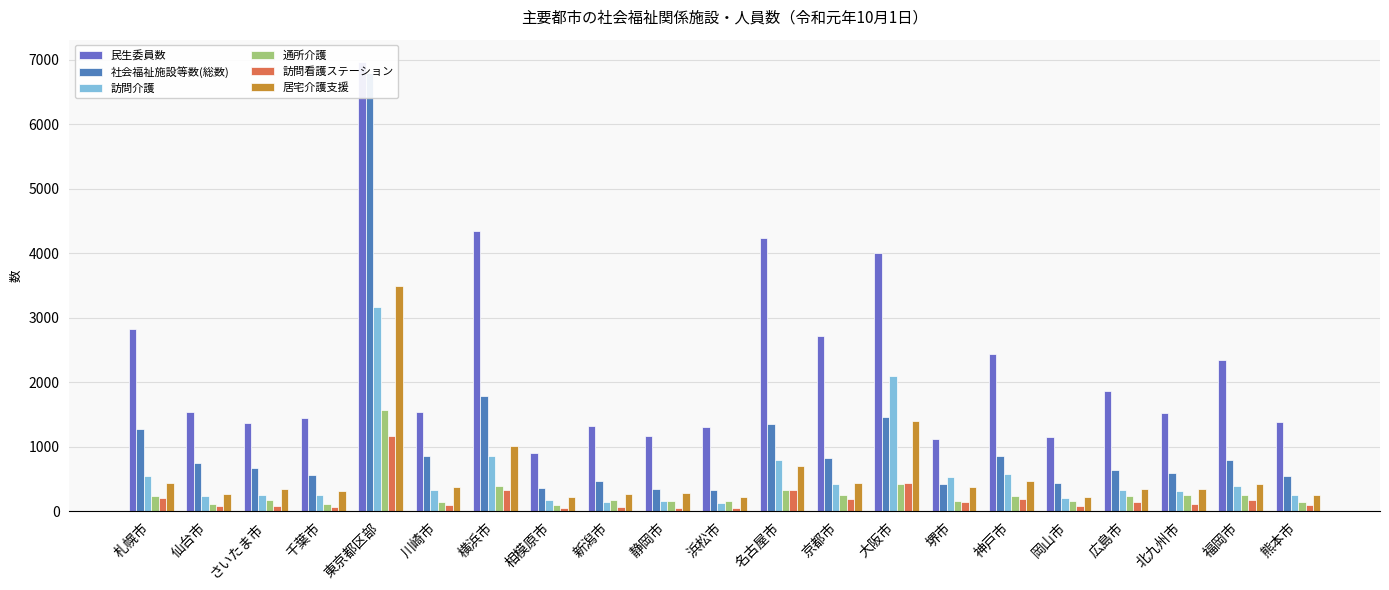

What are all the series names shown in the legend?

民生委員数, 社会福祉施設等数(総数), 訪問介護, 通所介護, 訪問看護ステーション, 居宅介護支援